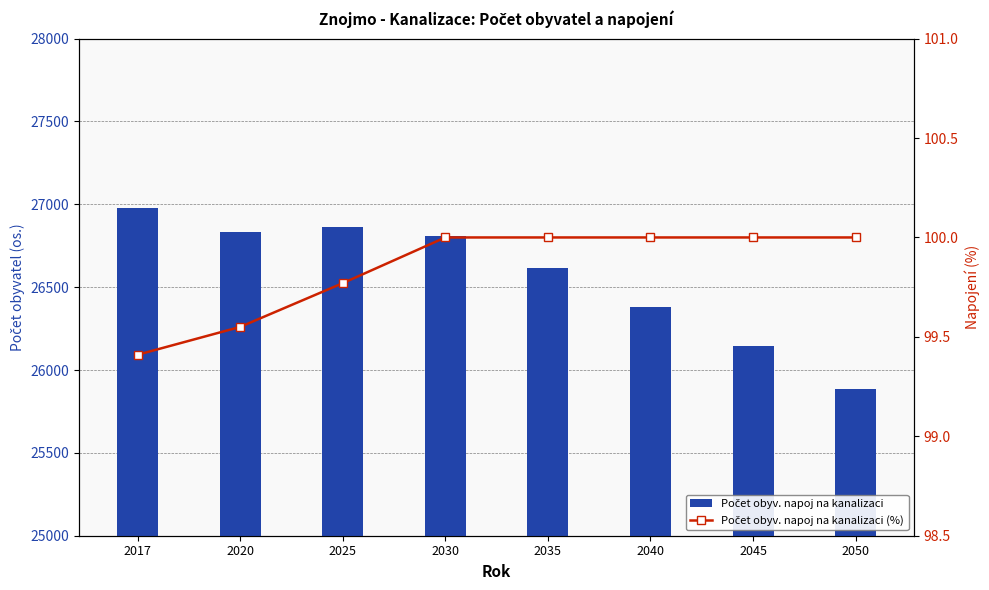

Which series has the widest spread of values?

Počet obyv. napoj na kanalizaci